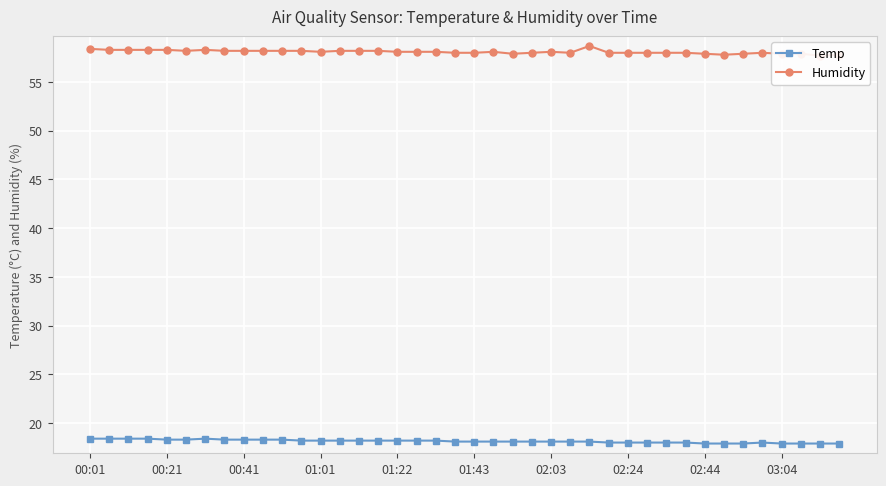

The value of Temp at 01:01 is 30.5. True or false?

False